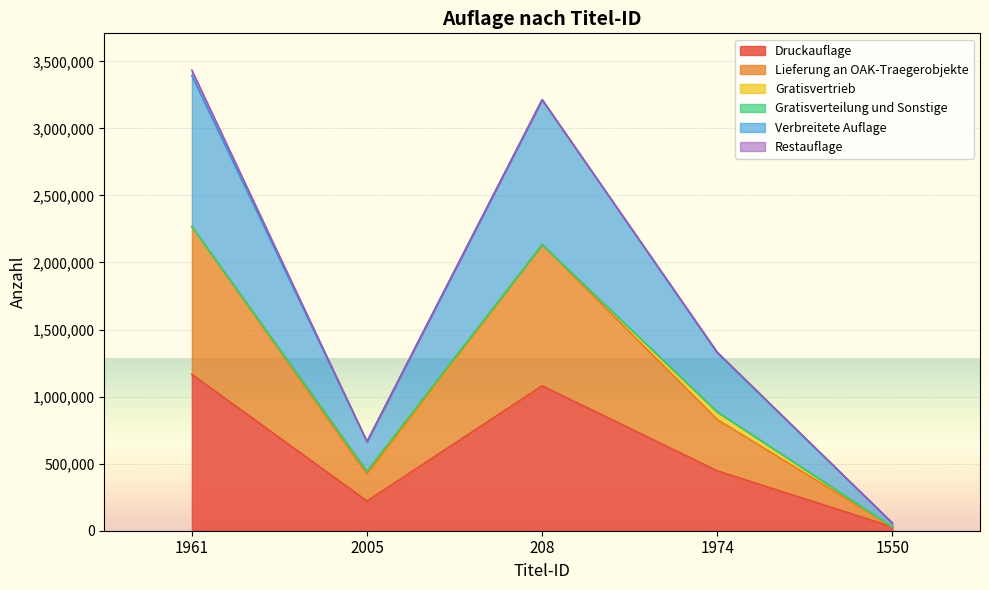

List the labels in order of Druckauflage value, smallest first.

1550, 2005, 1974, 208, 1961